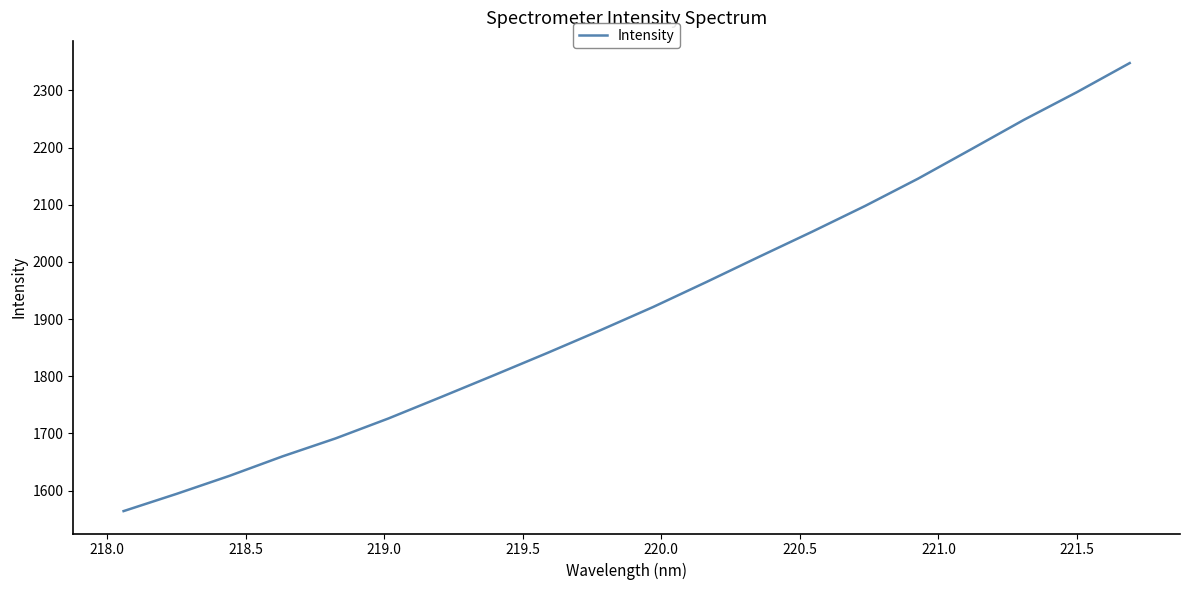

Reading right to left, what are all the values shown in this chart?

2348.0	2297.0	2248.6	2197.0	2145.8	2098.0	2053.0	2009.2	1964.9	1921.4	1880.6	1840.9	1802.2	1764.0	1726.3	1691.4	1660.0	1626.0	1594.4	1564.3